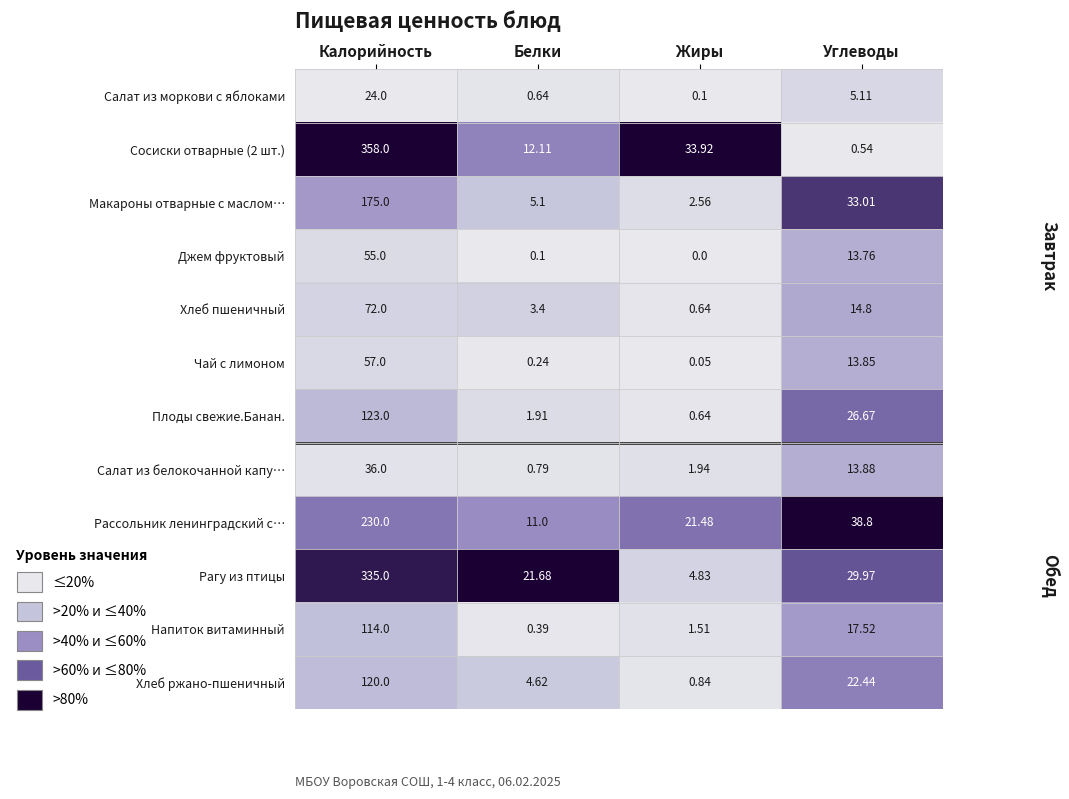

Is the value of Сосиски отварные (2 шт.) at Углеводы greater than the value of Хлеб пшеничный at Углеводы?

No